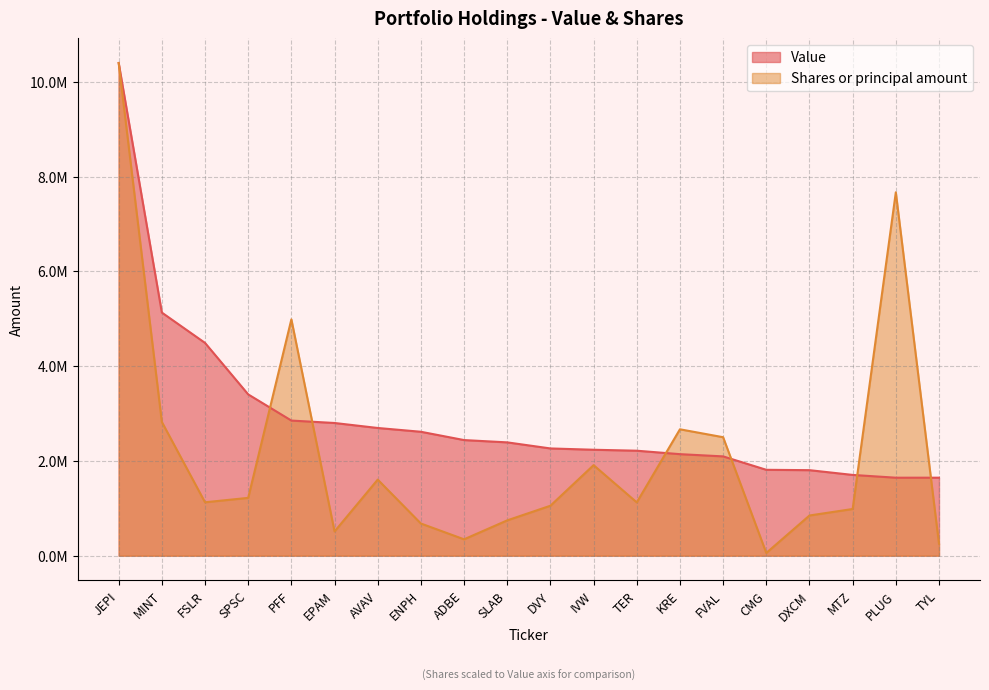

What is the average value of the Shares or principal amount series?

2175425.0